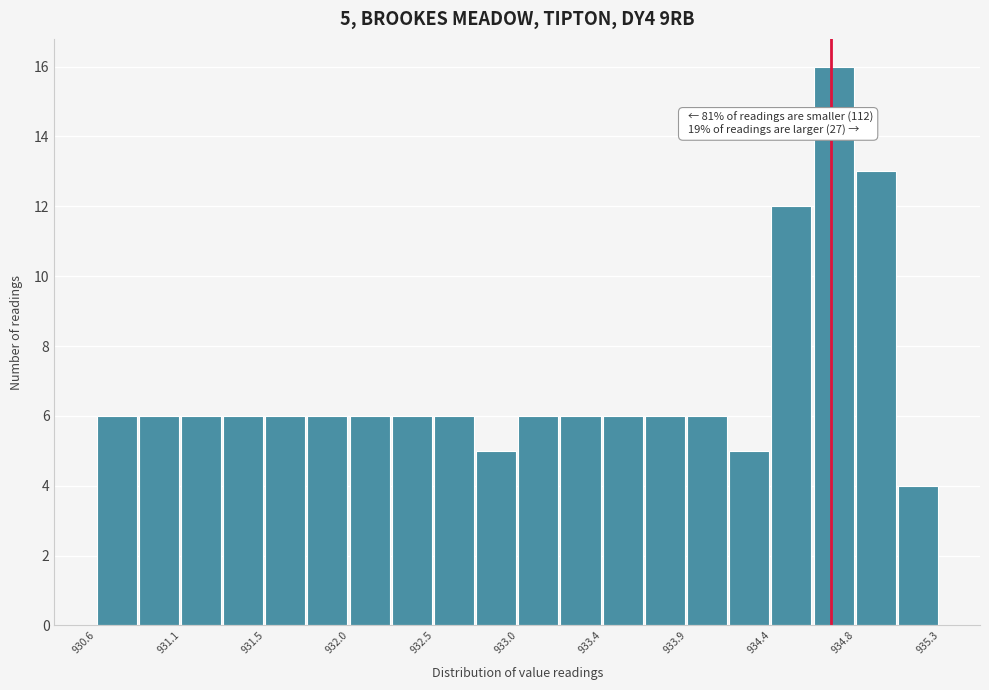

Over which range of the x-axis is the bar tallest?

934.60 to 934.85